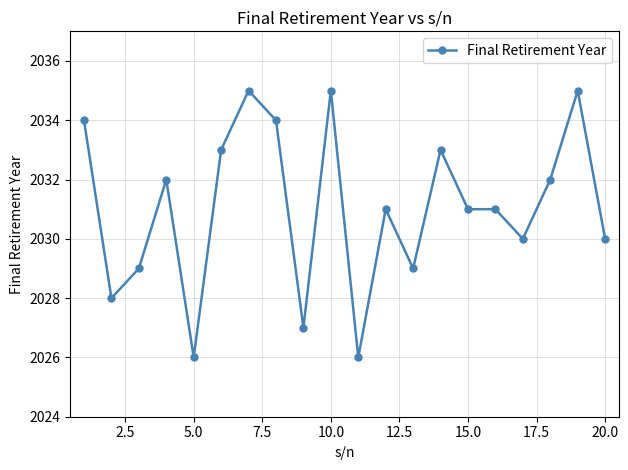

What is the sum of all values?

40621